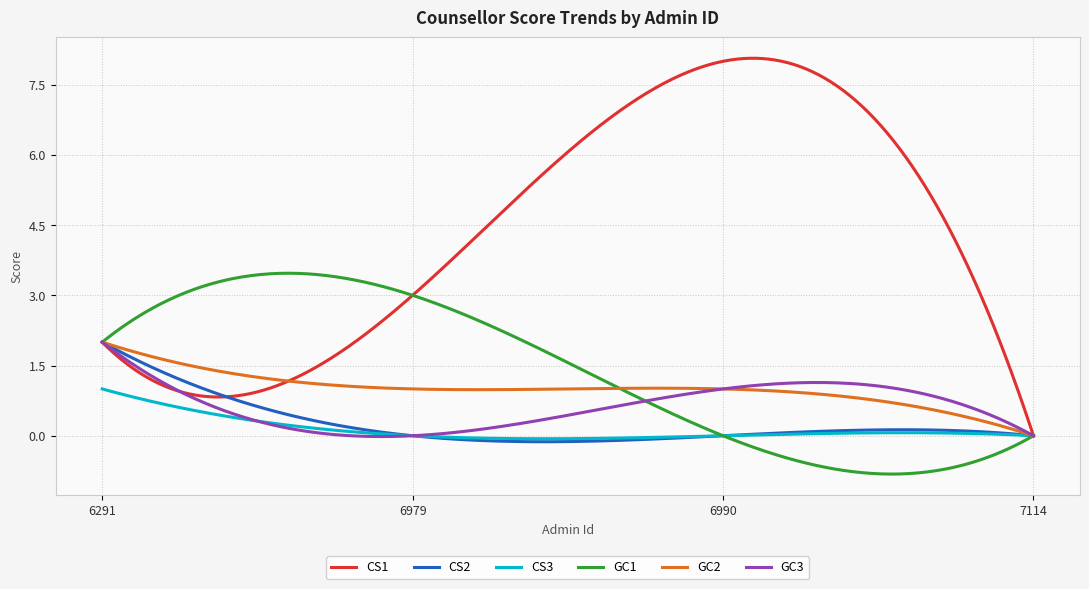

What is the minimum value for GC1?

-0.8